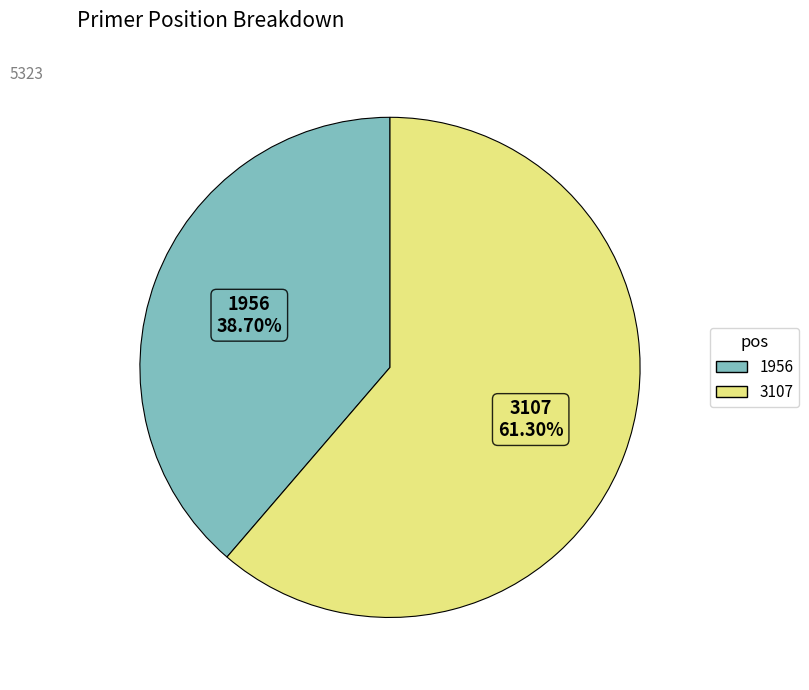

To the nearest percent, what percentage of the pie is 3107?

61%